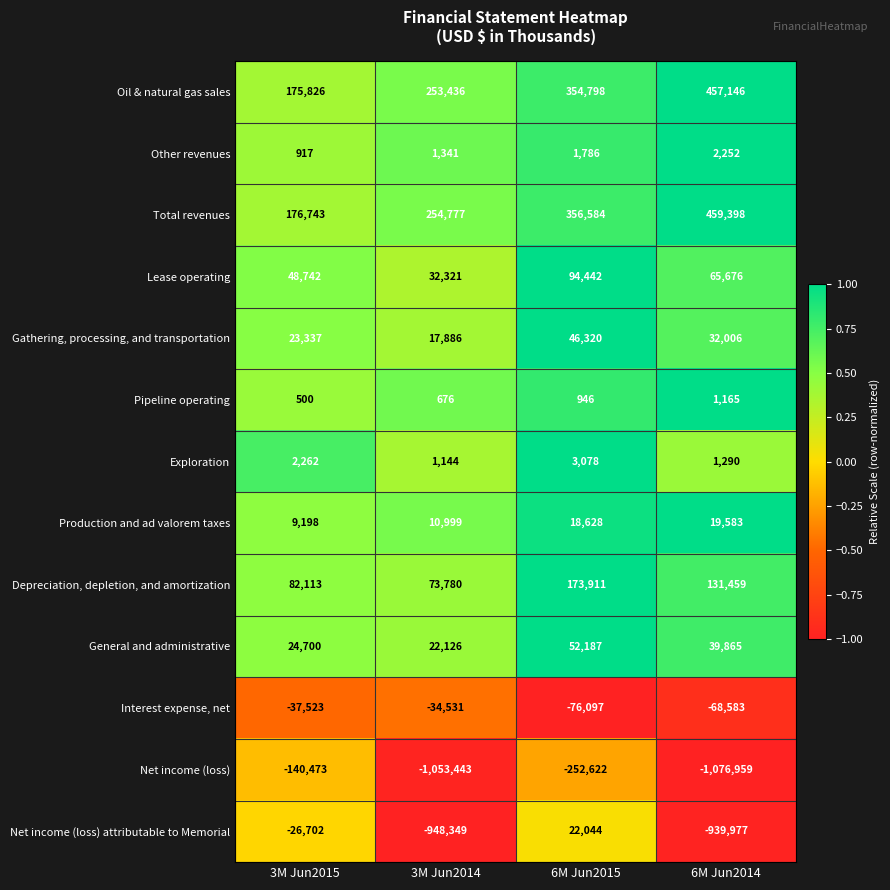

Rank the series by their maximum value, from highest to lowest.

Total revenues, Oil & natural gas sales, Depreciation, depletion, and amortization, Lease operating, General and administrative, Gathering, processing, and transportation, Net income (loss) attributable to Memorial, Production and ad valorem taxes, Exploration, Other revenues, Pipeline operating, Interest expense, net, Net income (loss)